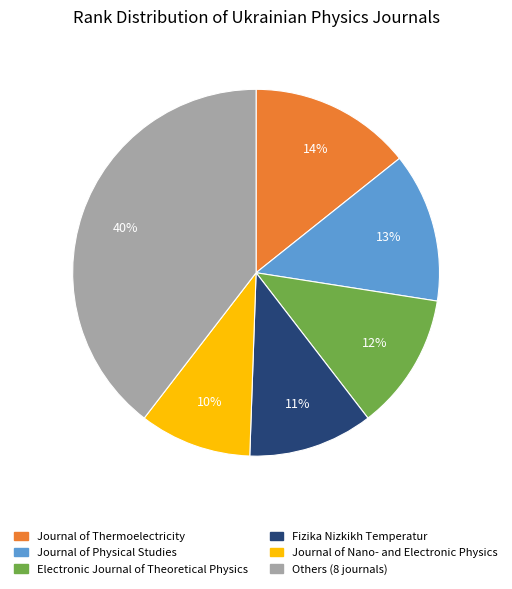

To the nearest percent, what is the difference between the largest and smallest slice percentages?

30%